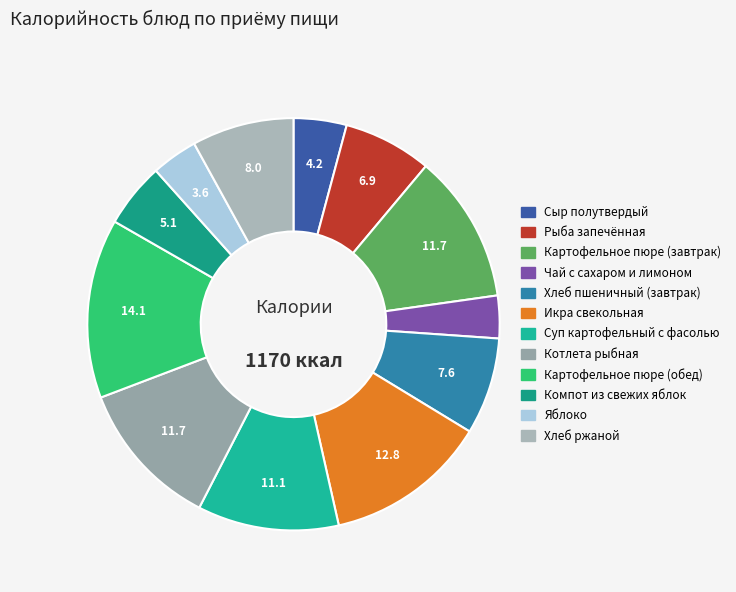

How many segments does this pie chart have?

12